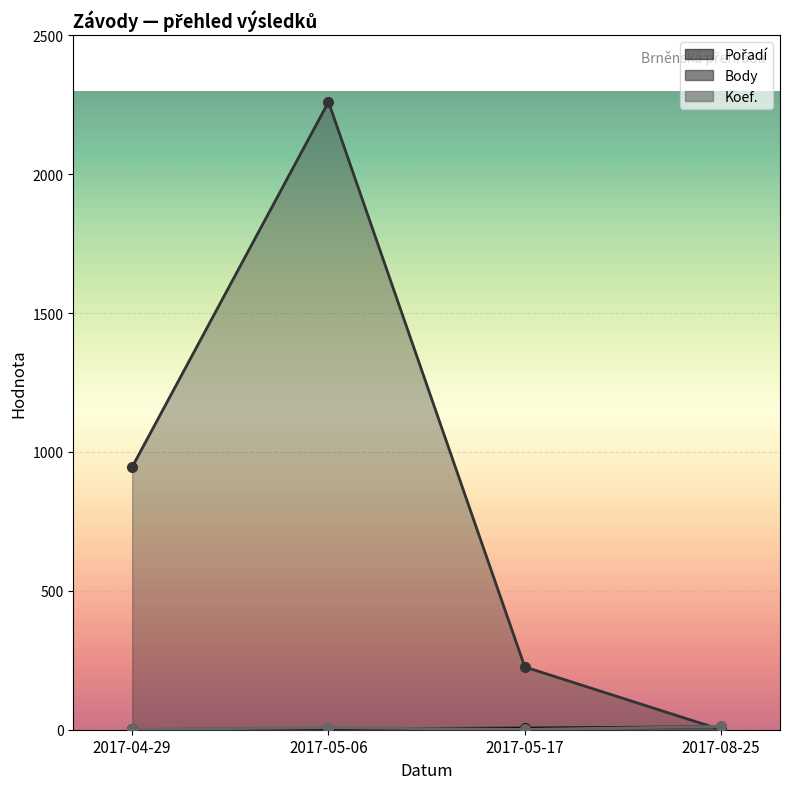

What is the label of the 1st point from the right?

2017-08-25